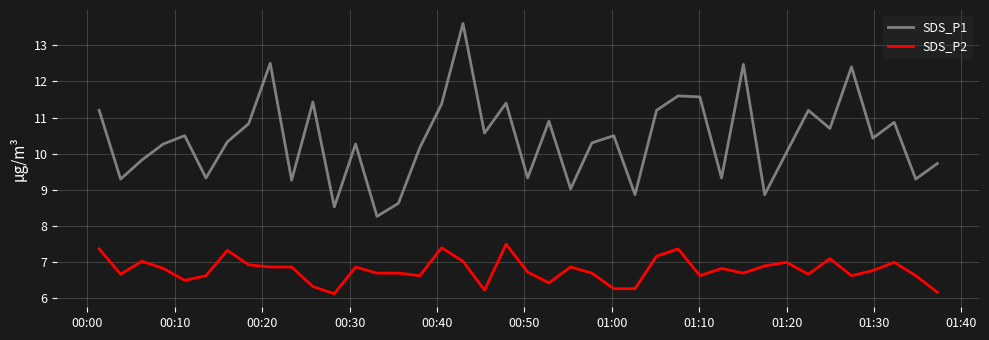

What is the greatest value displayed?

13.6